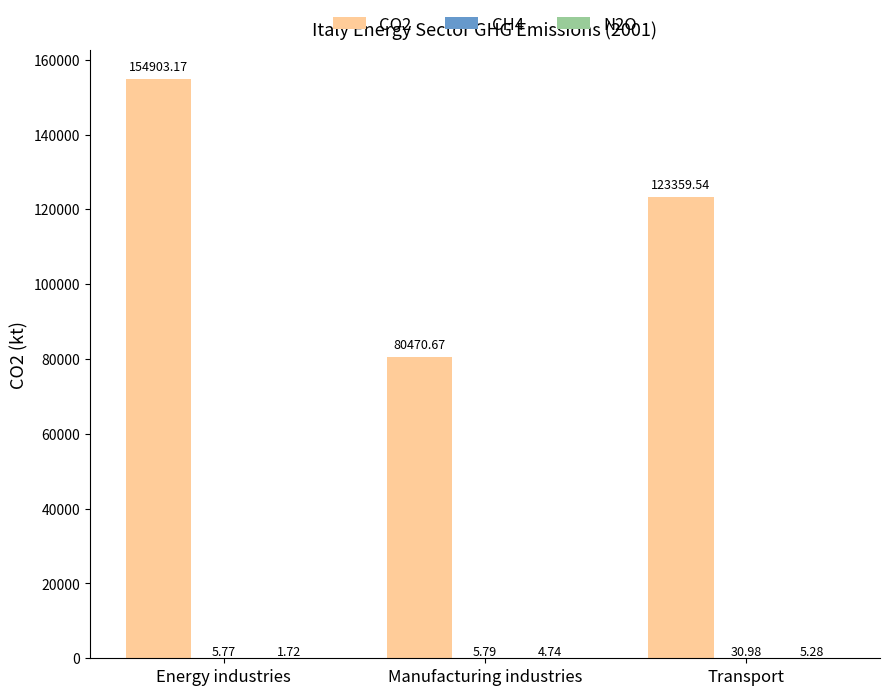

At which label is CO2 closest to 117686?

Transport